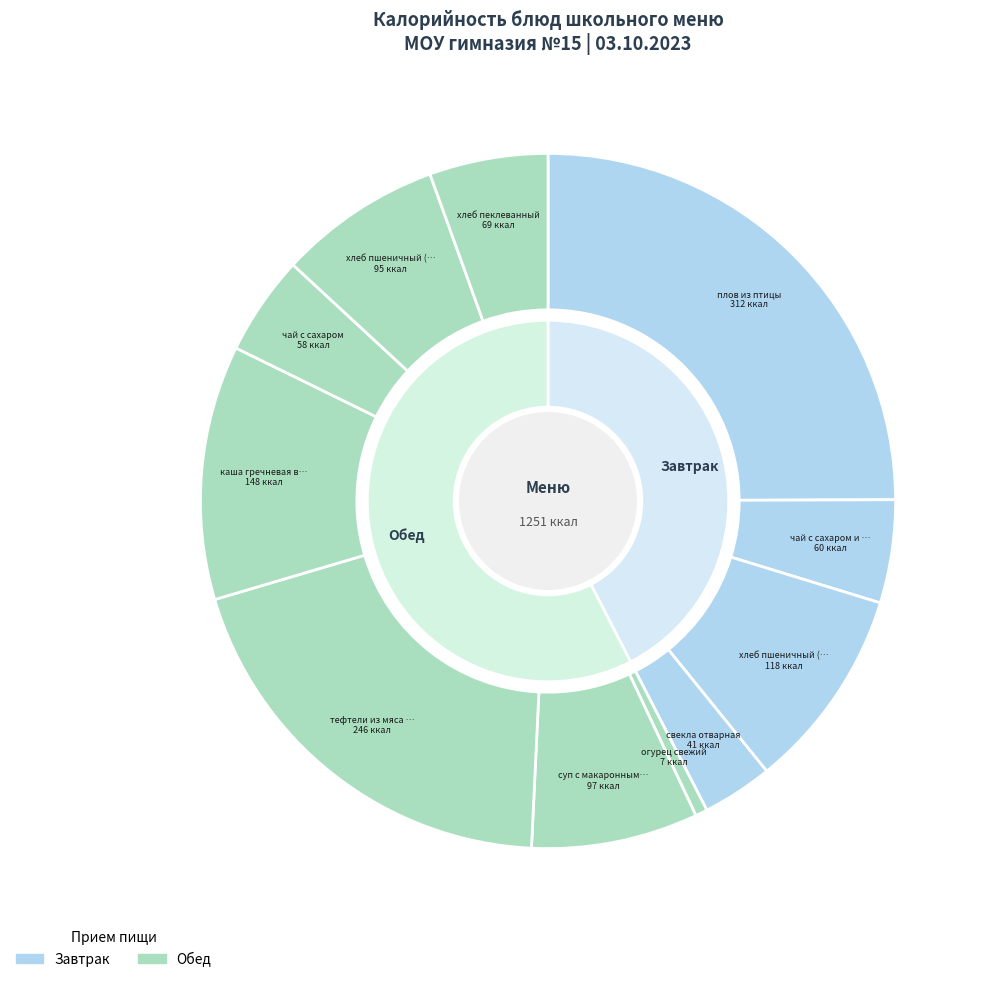

True or false: чай с сахаром и лимоном accounts for 5% of the total.

True